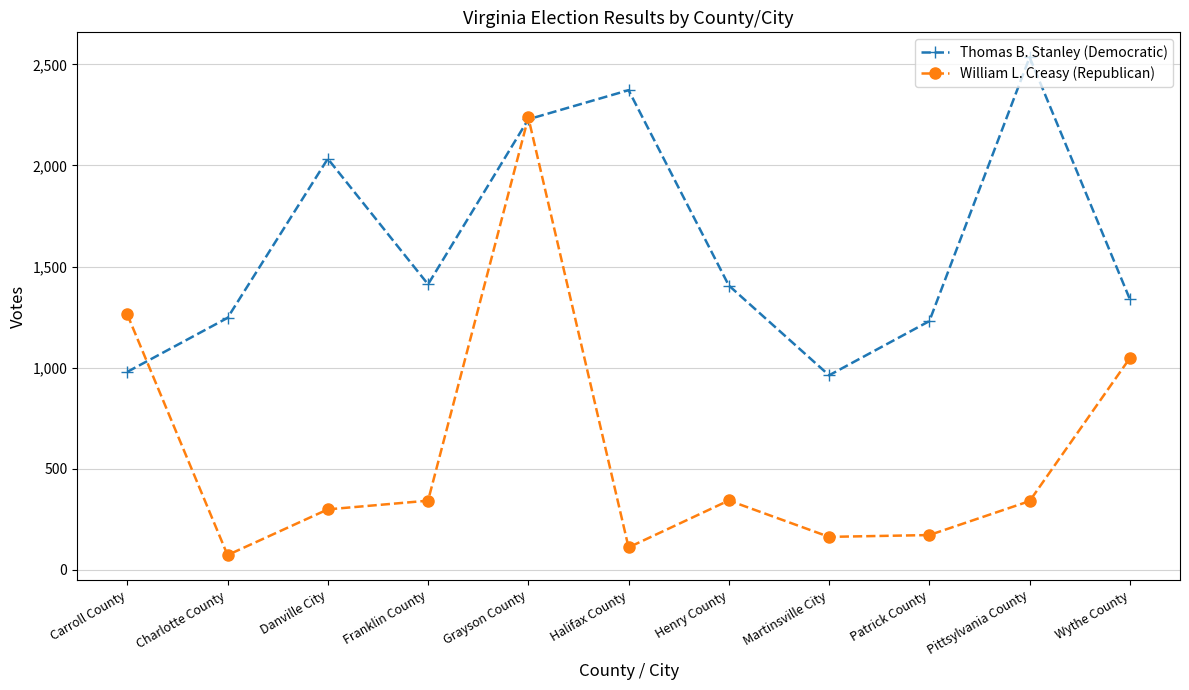

True or false: Thomas B. Stanley (Democratic) and William L. Creasy (Republican) cross at least once.

True